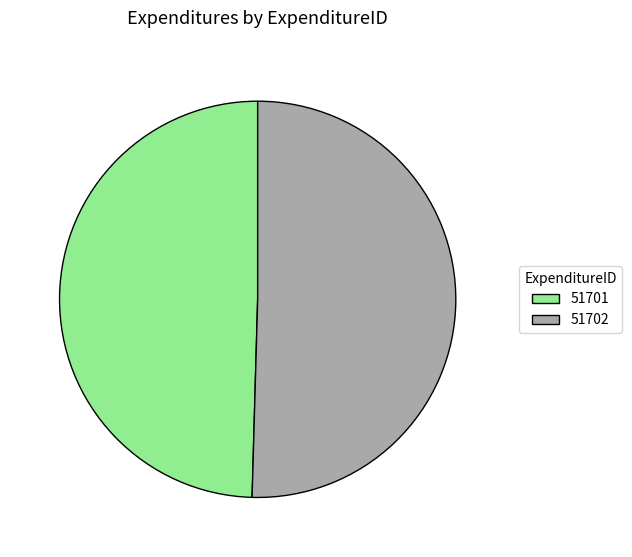

Approximately how many times larger is the value at 51702 compared to 51701?

1.0